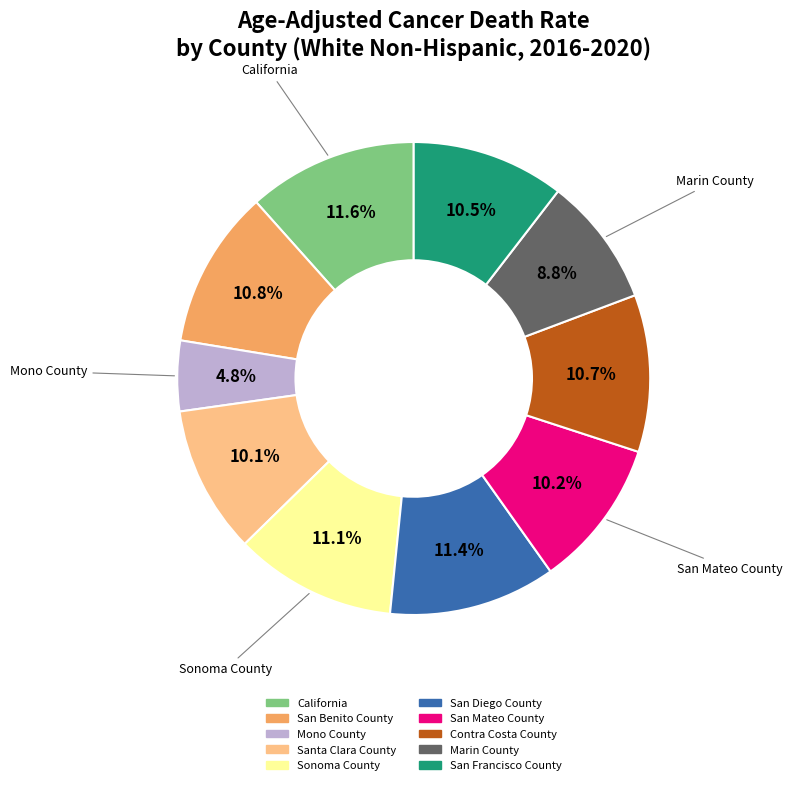

To the nearest percent, what percentage of the pie is Sonoma County?

11%